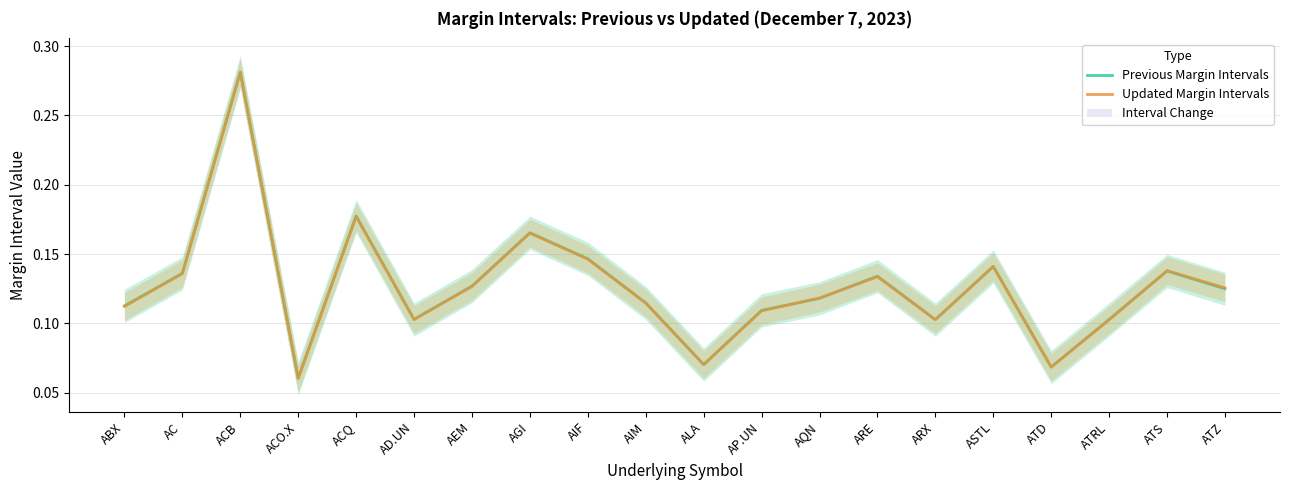

What is the value of the Previous Margin Intervals point at the 2nd from the left?

0.1